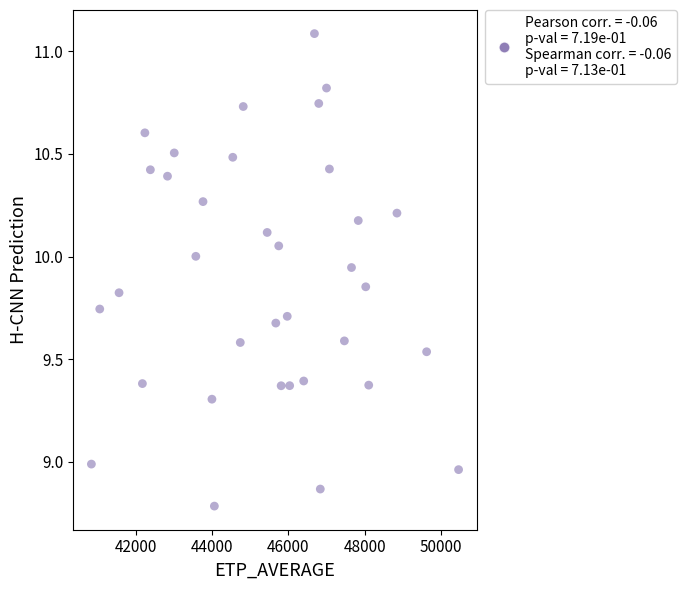

What is the range of Y values (max minus min)?

2.3